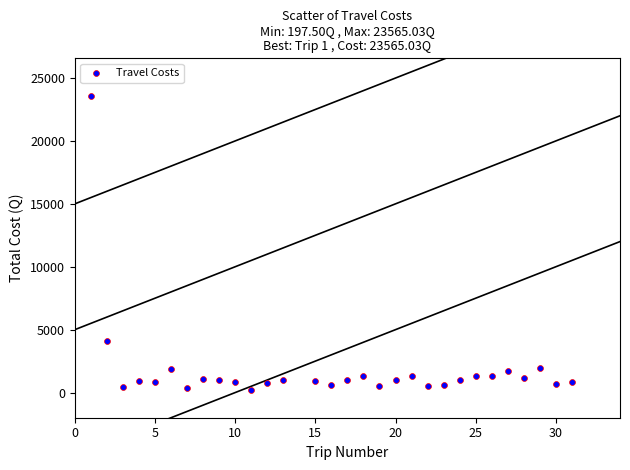

What is the range of Y values (max minus min)?

23367.5